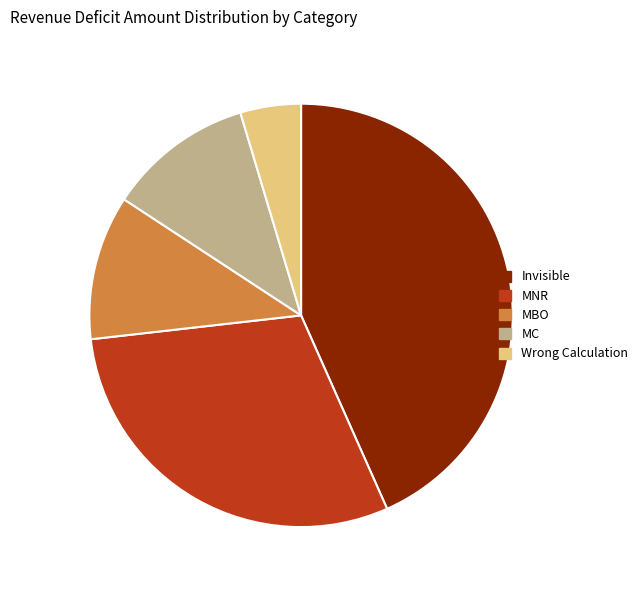

Does MC represent more than half of the total?

No